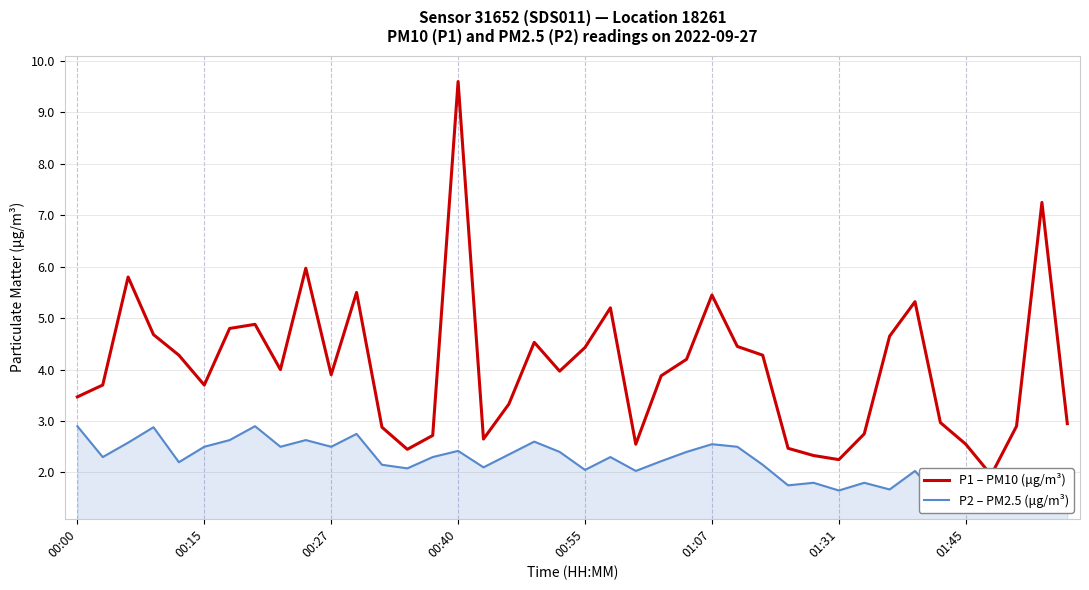

Does the chart display data point markers on the line(s)?

No